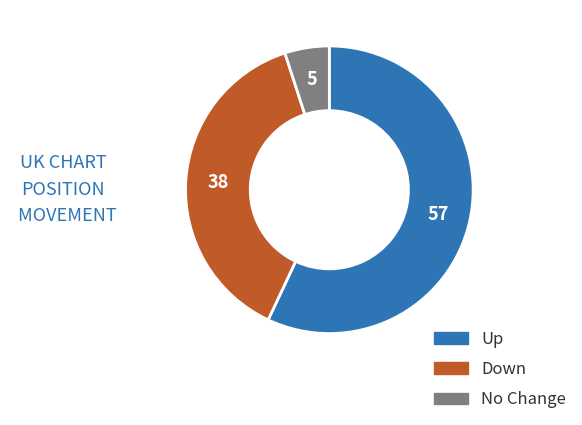

How many segments does this pie chart have?

3